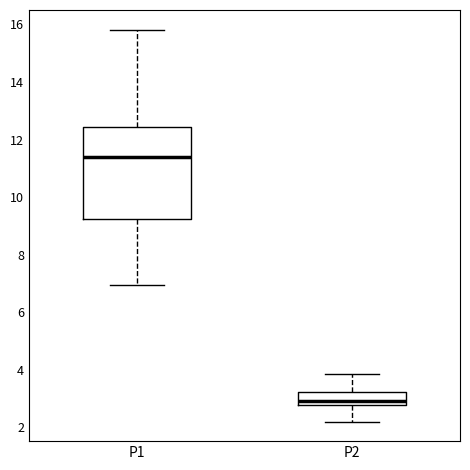

Reading left to right, transcribe this box plot: for each box, give where its median line is, the range the box spans, and where its two whiskers end, as read against the y-axis. The values are not printed on the chart, so give them approximately, as read against the axis.

P1: median 11.4, box 9.2 to 12.4, whiskers 7.0 to 15.8
P2: median 3.0, box 2.8 to 3.2, whiskers 2.2 to 3.8